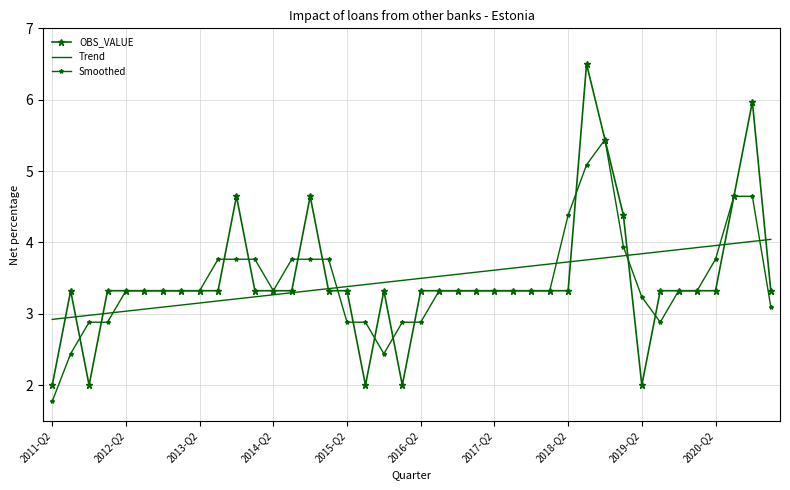

Which series has the largest total across all categories?

OBS_VALUE